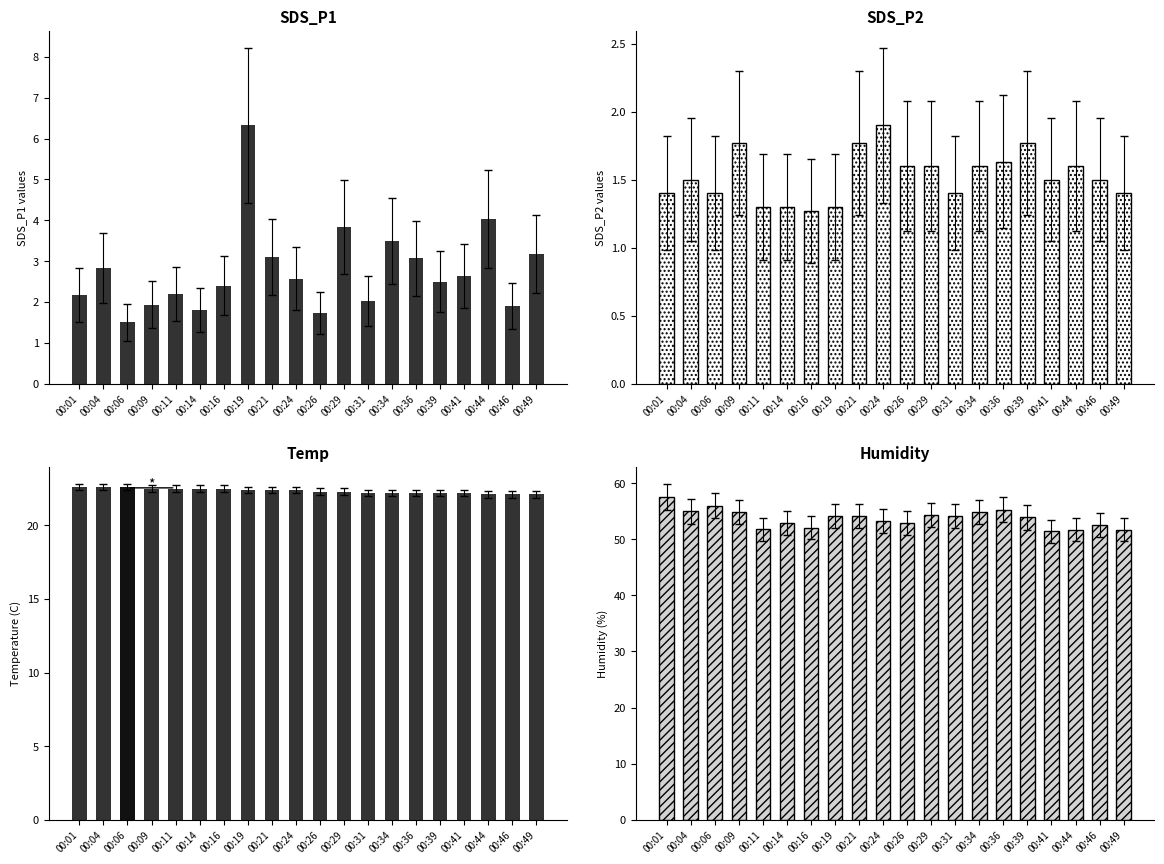

At which category is the sum across all series the highest?

00:19